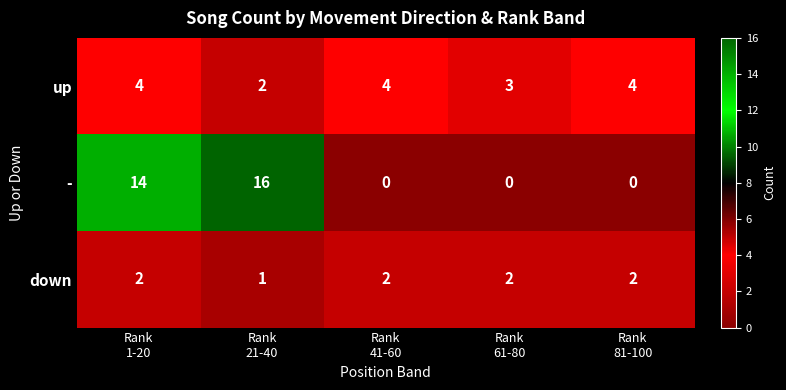

What is the sum of all down values?

9